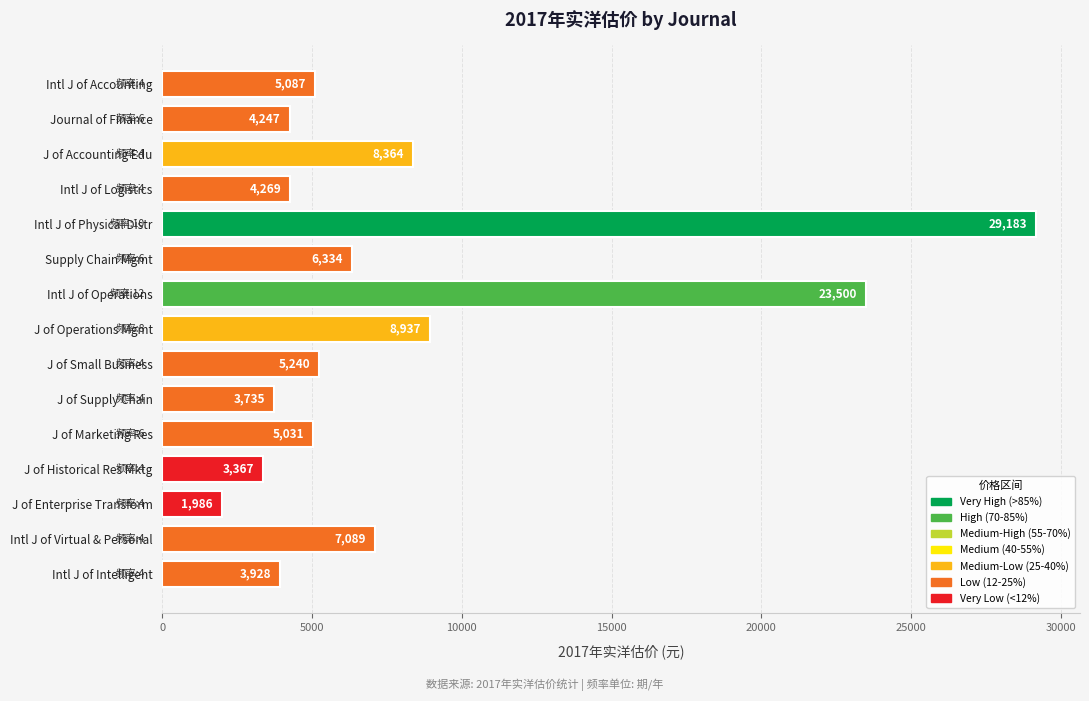

Which category has the lowest value across all series?

J of Enterprise Transform